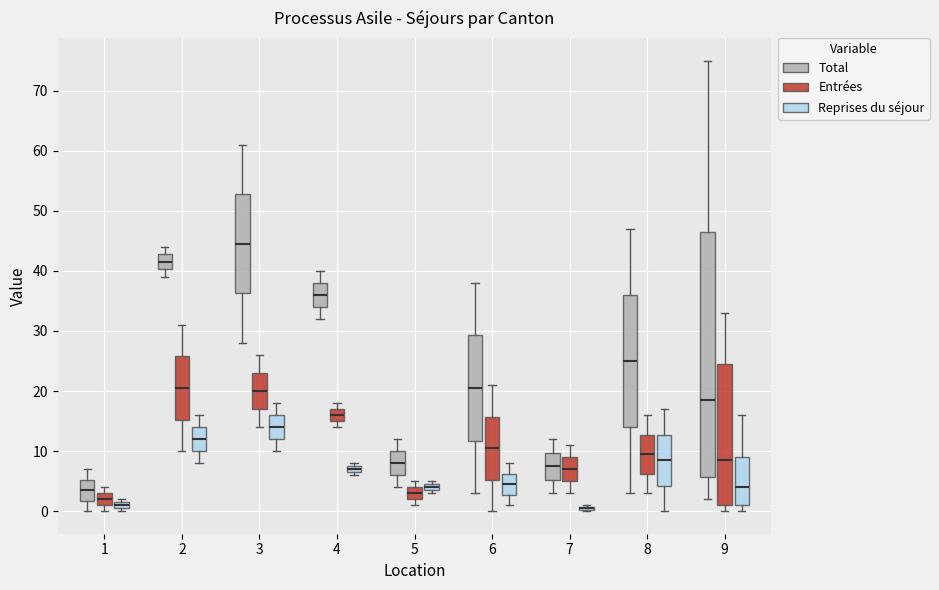

Comparing the boxes themselves (not the whiskers), which one is the tallest?

9 (Total)